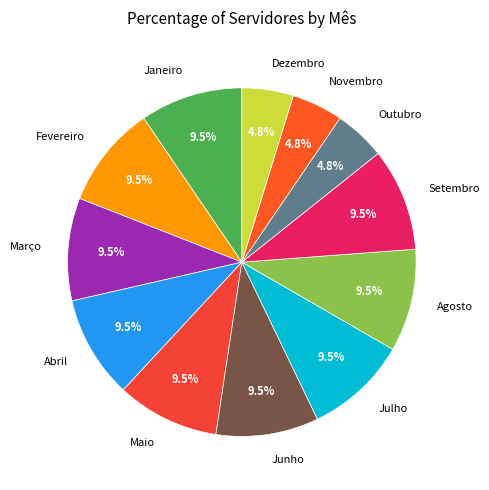

Count the number of slices in the pie.

12